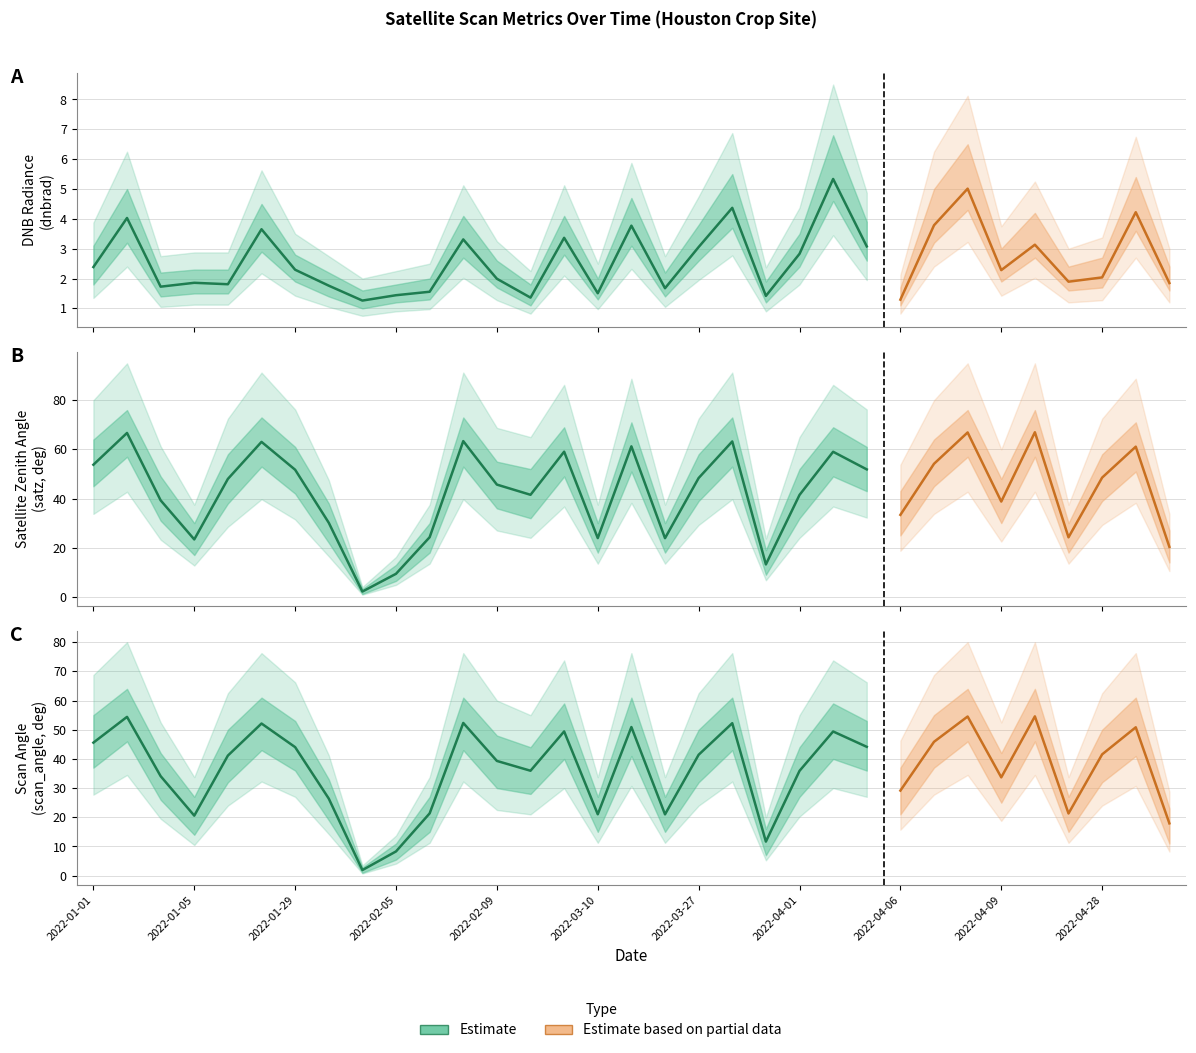

What is the average value of the satz series?

43.1